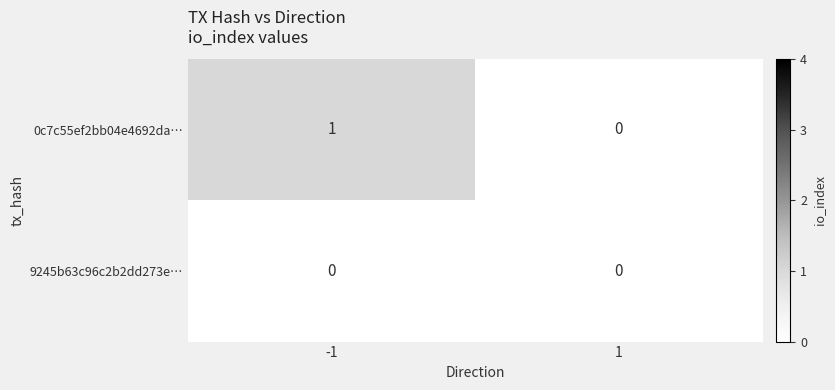

Which category has the highest value across all series?

-1